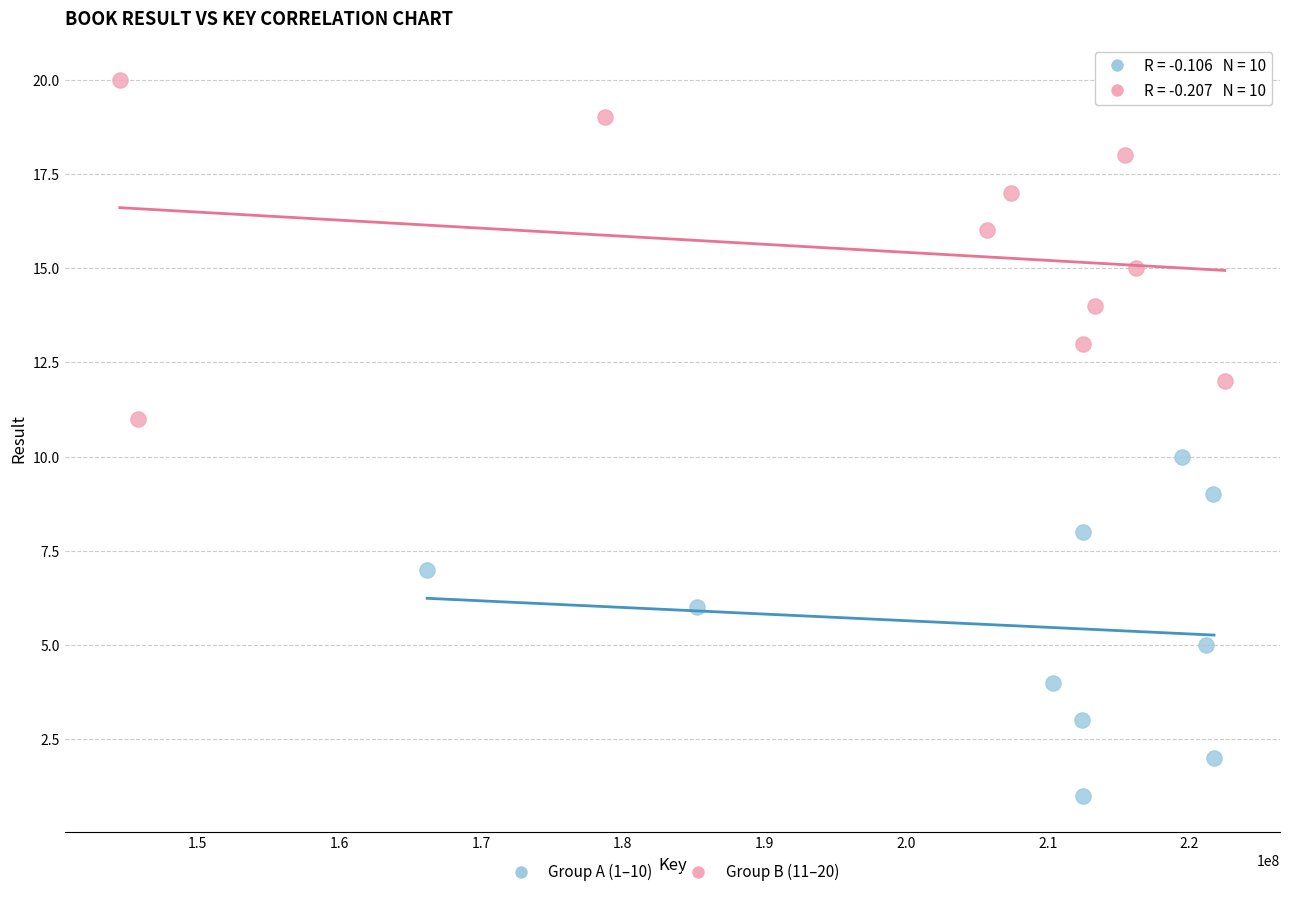

Which series contains the lowest Y value?

Group A (1–10)